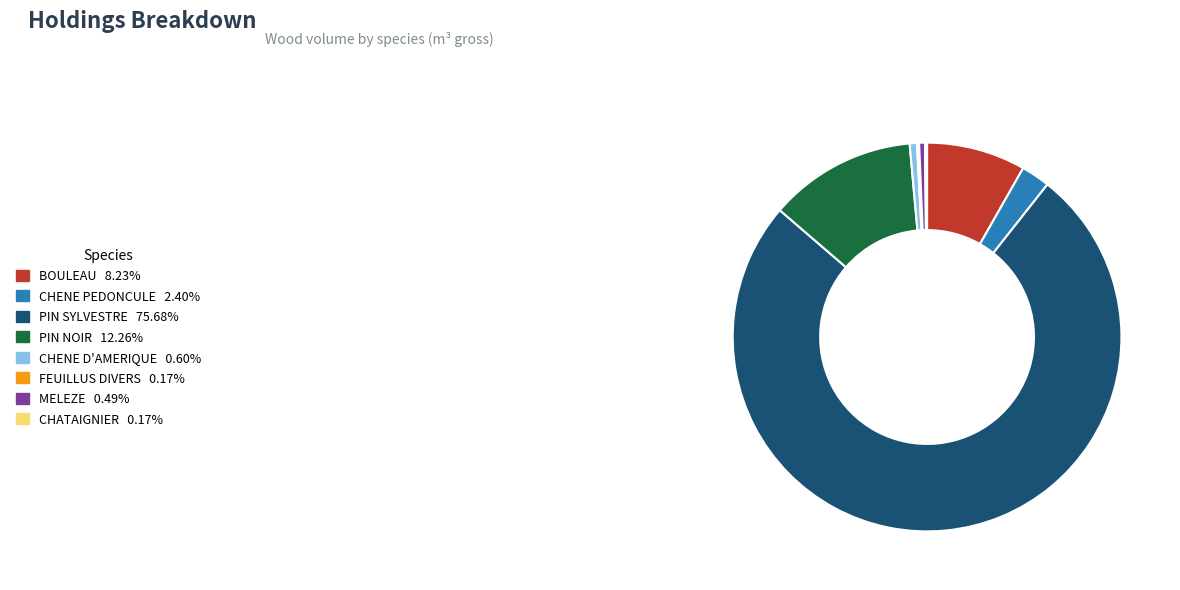

Which slice represents more than half of the pie?

PIN SYLVESTRE